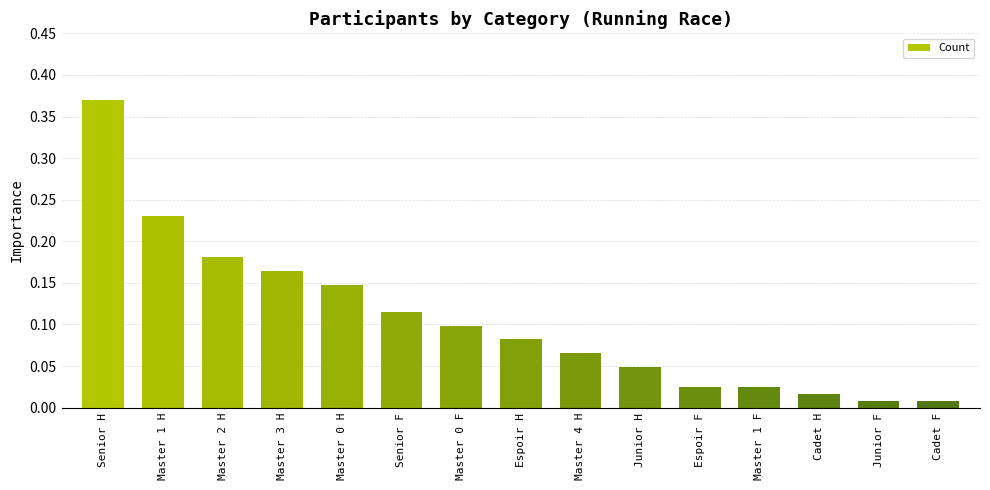

Is it true that the value at Master 0 H is 0.1?

True